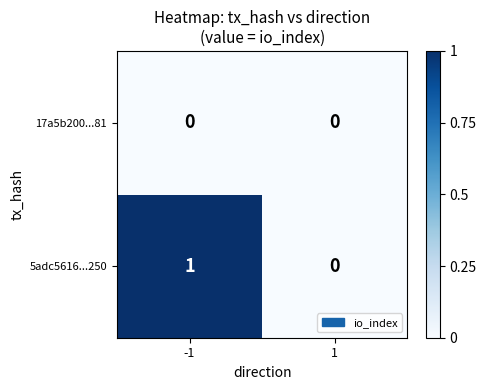

True or false: 17a5b200...81 has a value of 0 at 1.

True